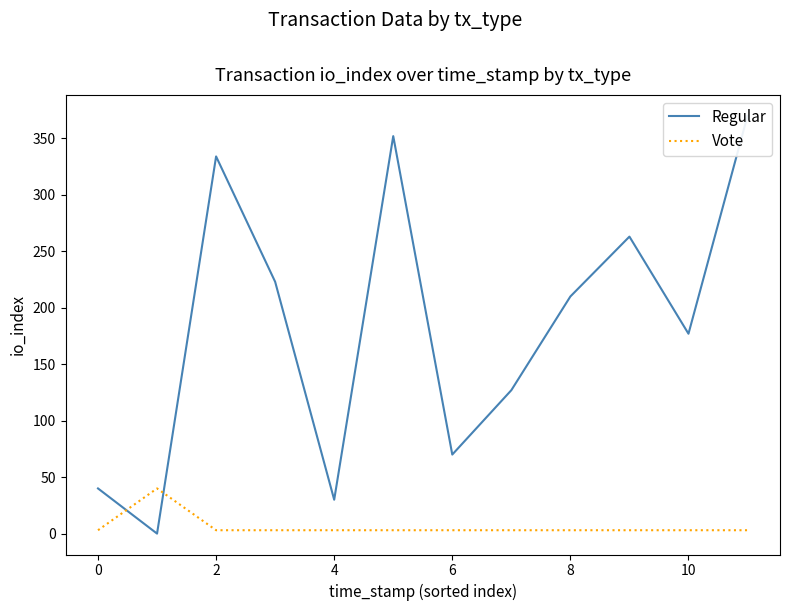

What is the highest value of the Vote series?

40